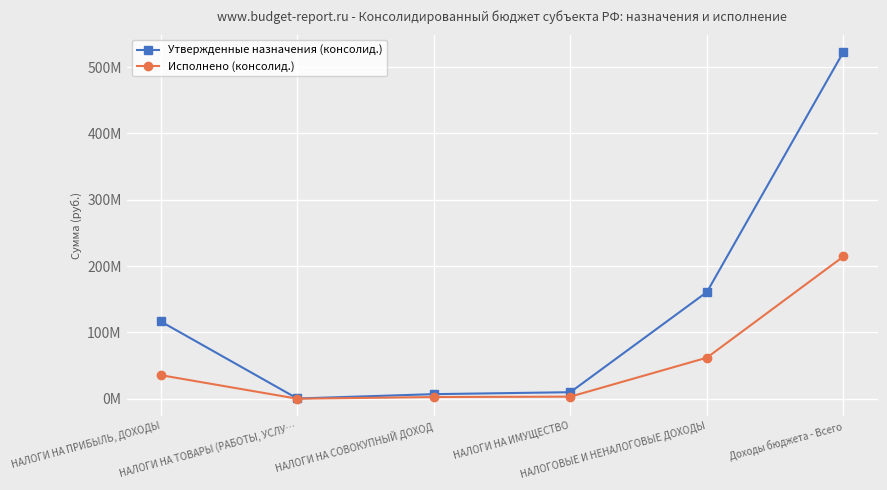

Reading right to left, transcribe all the data shown in this chart.

Утвержденные назначения (консолид.): Доходы бюджета - Всего=522954495.7	НАЛОГОВЫЕ И НЕНАЛОГОВЫЕ ДОХОДЫ=160932584.6	НАЛОГИ НА ИМУЩЕСТВО=9979965.3	НАЛОГИ НА СОВОКУПНЫЙ ДОХОД=7031564.6	НАЛОГИ НА ТОВАРЫ (РАБОТЫ, УСЛУ…=483700.0	НАЛОГИ НА ПРИБЫЛЬ, ДОХОДЫ=116638029.7
Исполнено (консолид.): Доходы бюджета - Всего=214576295.9	НАЛОГОВЫЕ И НЕНАЛОГОВЫЕ ДОХОДЫ=62027115.6	НАЛОГИ НА ИМУЩЕСТВО=3276798.4	НАЛОГИ НА СОВОКУПНЫЙ ДОХОД=2676432.8	НАЛОГИ НА ТОВАРЫ (РАБОТЫ, УСЛУ…=169197.4	НАЛОГИ НА ПРИБЫЛЬ, ДОХОДЫ=35677021.3